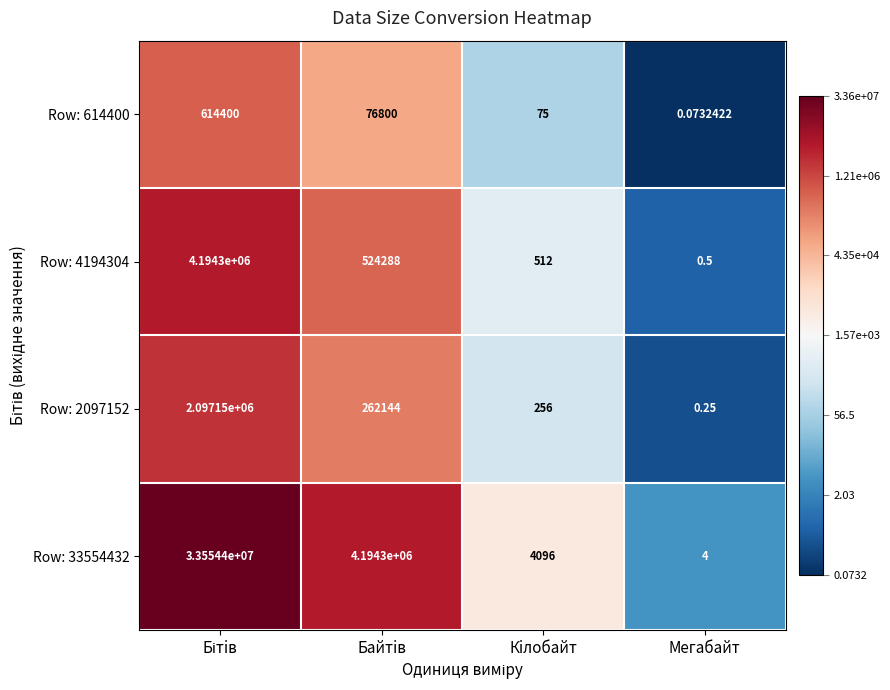

At which category does the chart reach its minimum across all series?

Мегабайт